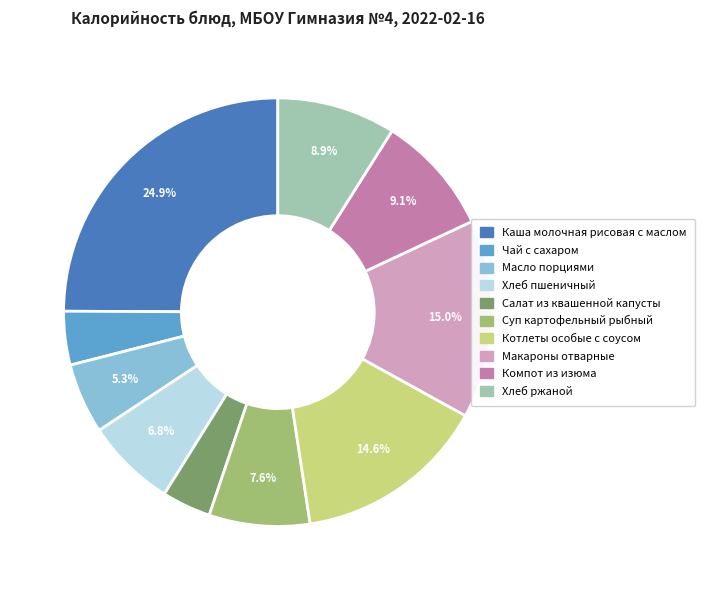

Which category has the biggest portion of the pie?

Каша молочная рисовая с маслом